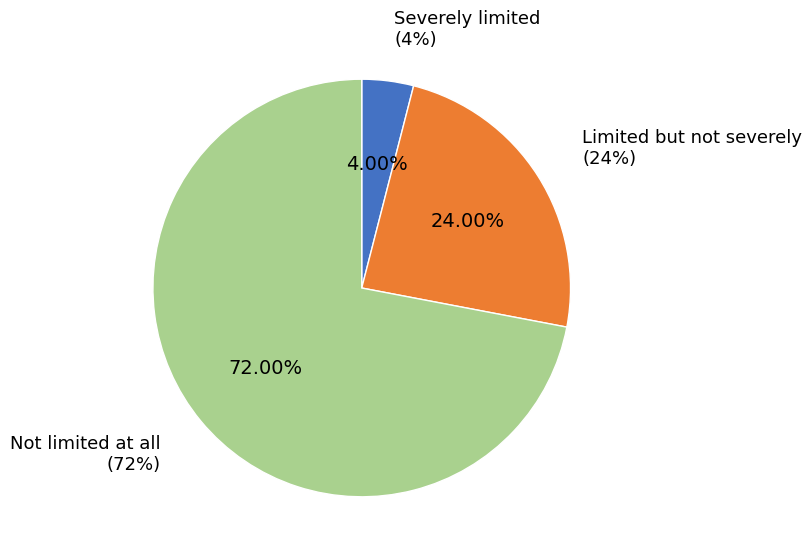

Which slice is the smallest?

Severely limited